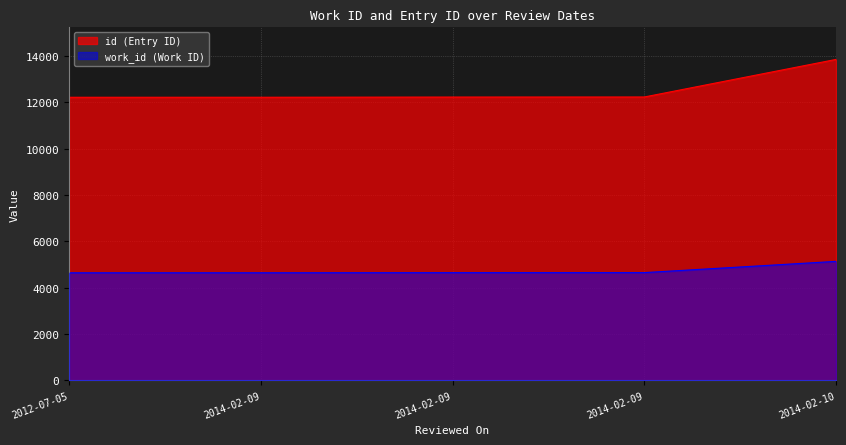

The value of work_id at 2014-02-09 is 4638. True or false?

True